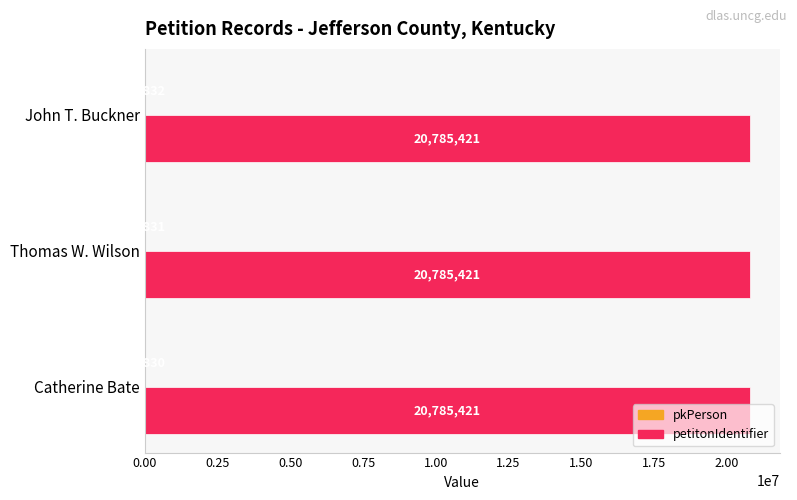

What is the total value across all series at John T. Buckner?

20799253